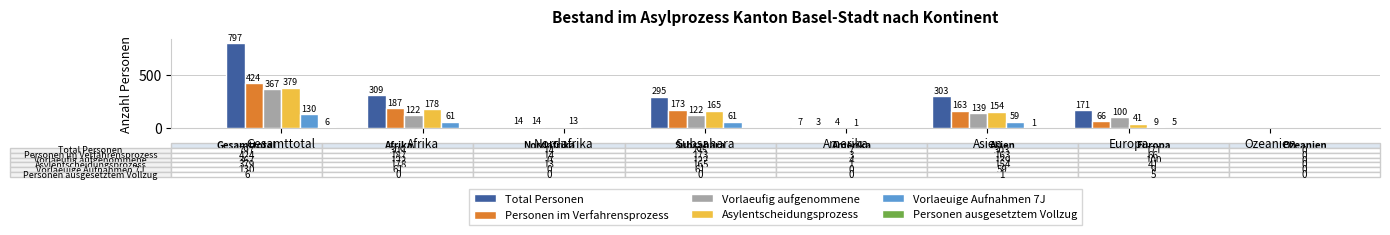

Is it true that Personen im Verfahrensprozess equals 271 at Asien?

False